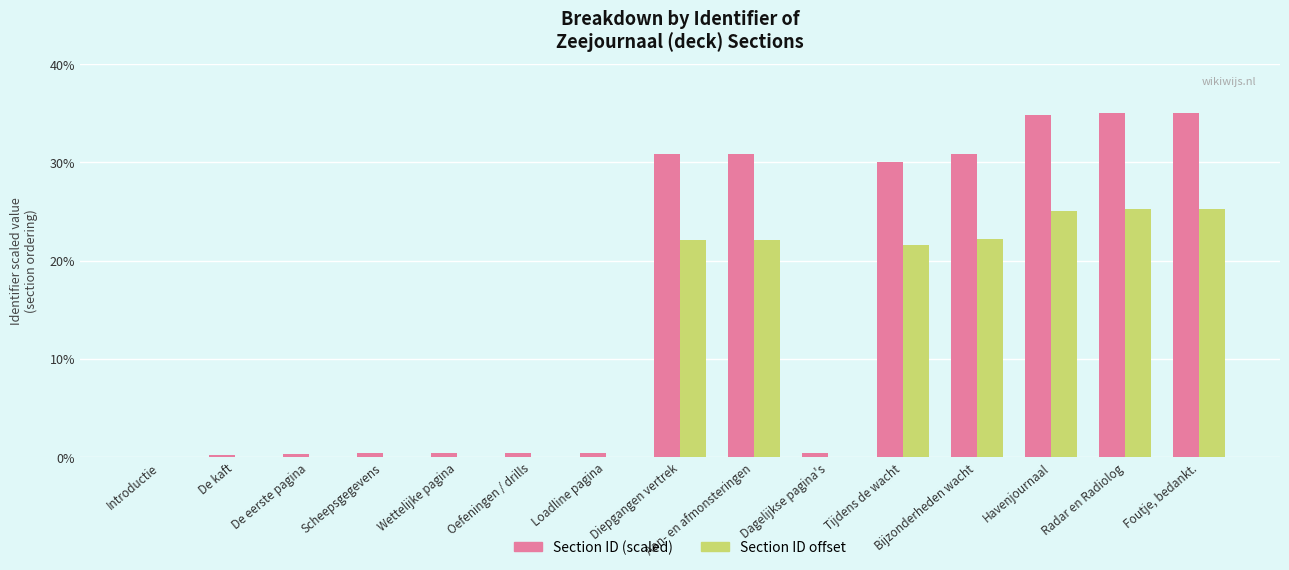

What is the total value across all series at Diepgangen vertrek?

53.0